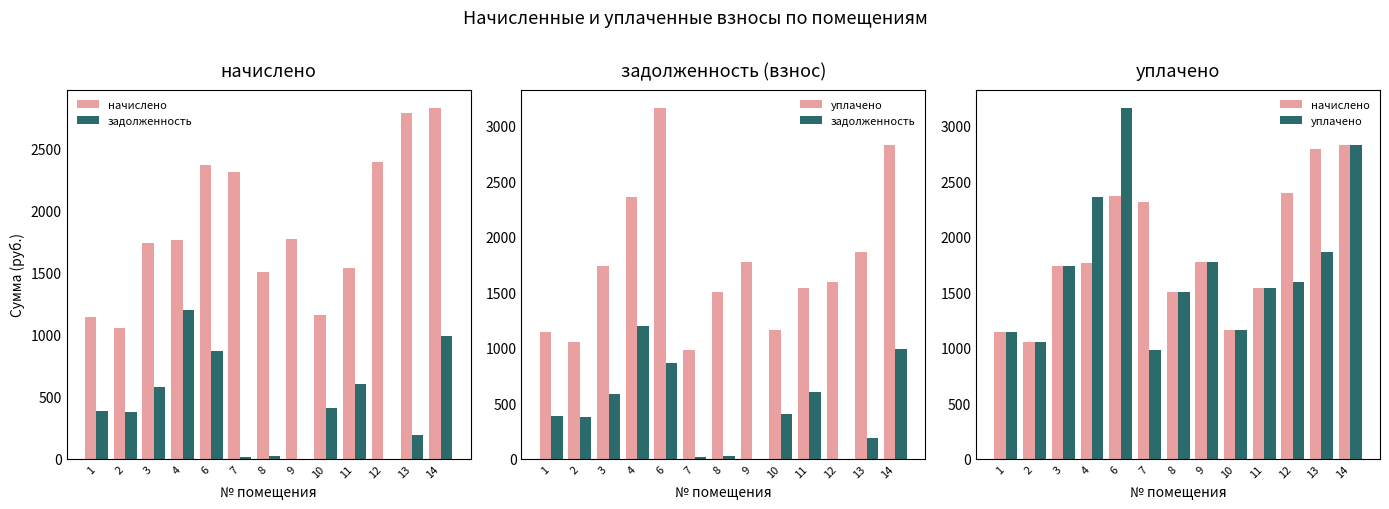

Where does the начислено series first go above 1758?

4